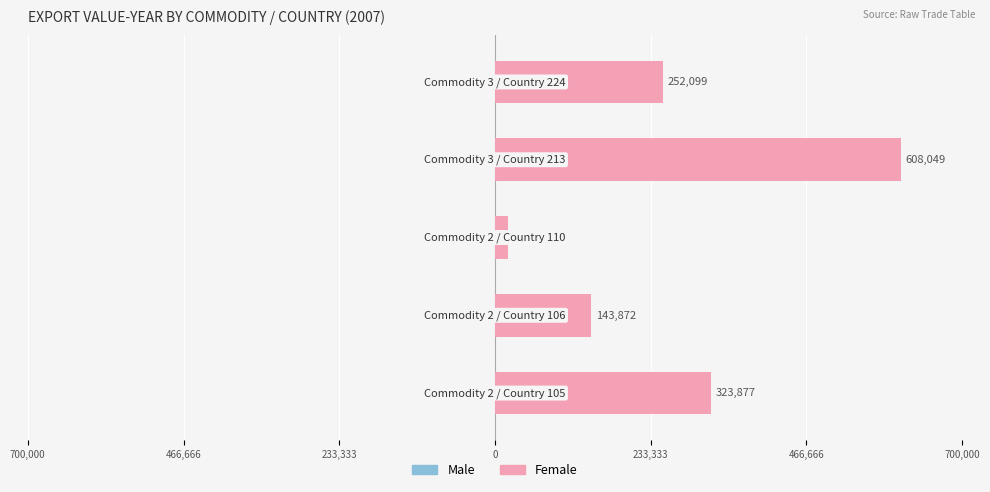

Does the chart contain any negative values?

No